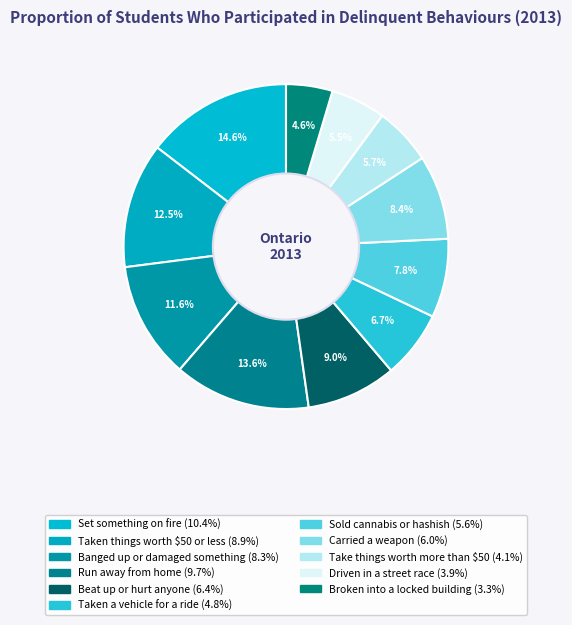

To the nearest percent, what is the combined percentage of Driven in a street race and Take things worth more than $50?

11%